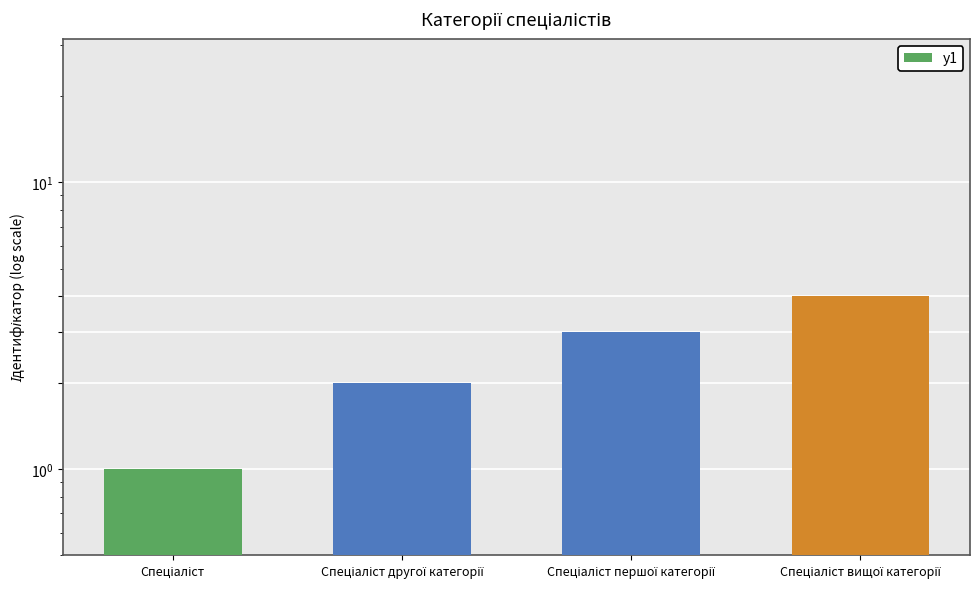

The value at Спеціаліст другої категорії is 3. True or false?

False